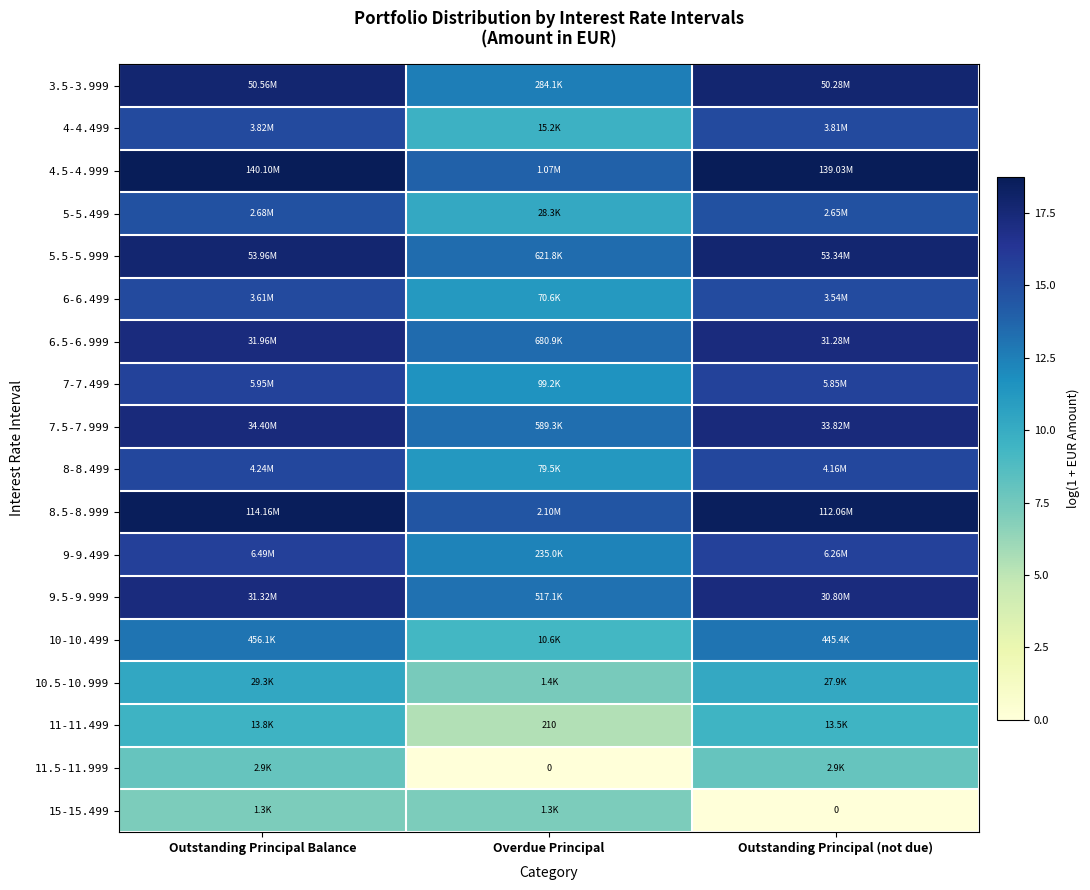

What is the lowest value of the 6.5-6.999 series?

13.4